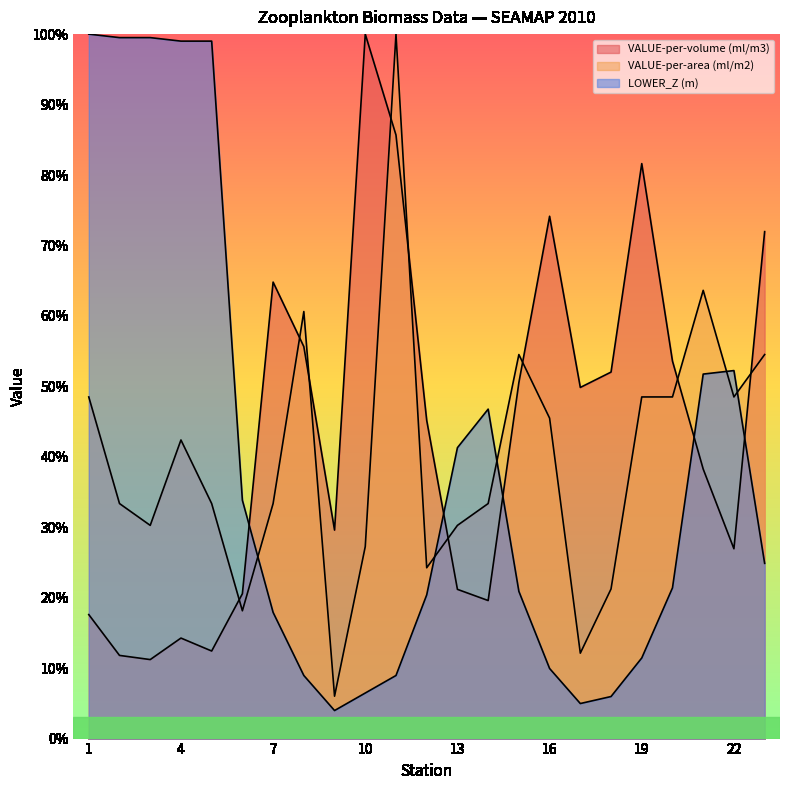

What are all the series names shown in the legend?

VALUE-per-volume (ml/m3), VALUE-per-area (ml/m2), LOWER_Z (m)